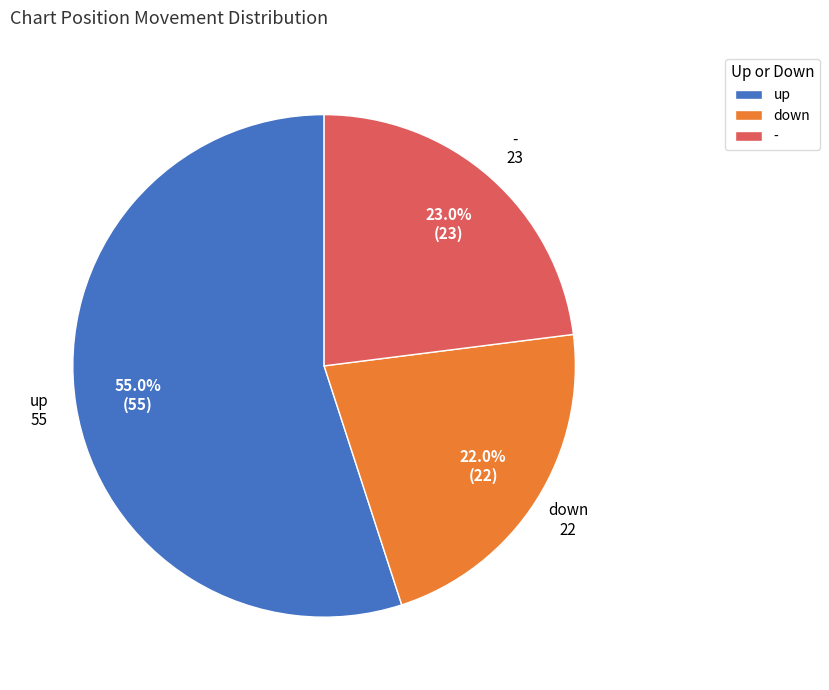

Which category has the smallest portion of the pie?

down